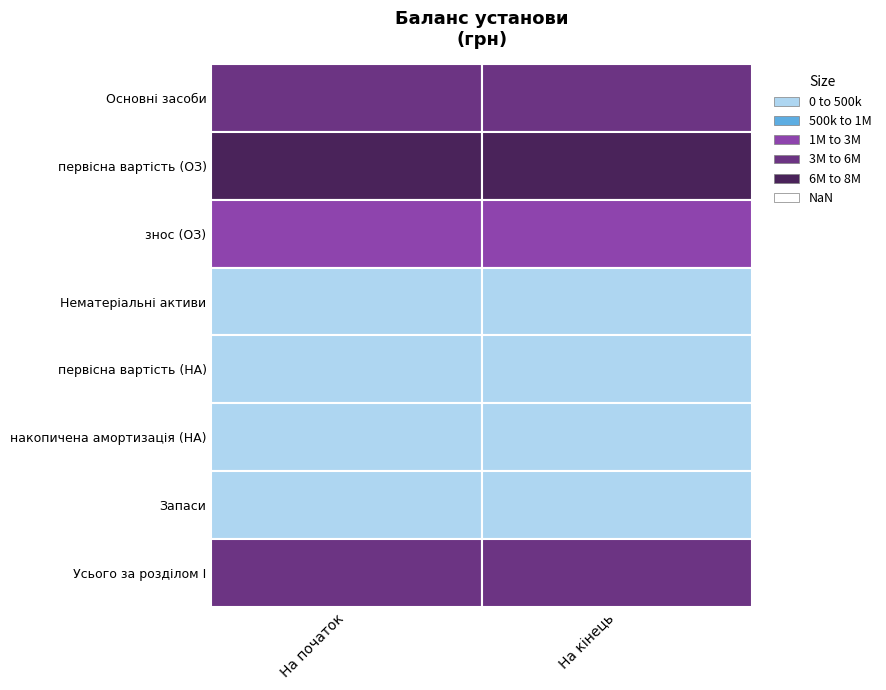

At which category is the sum across all series the highest?

На початок звітного періоду